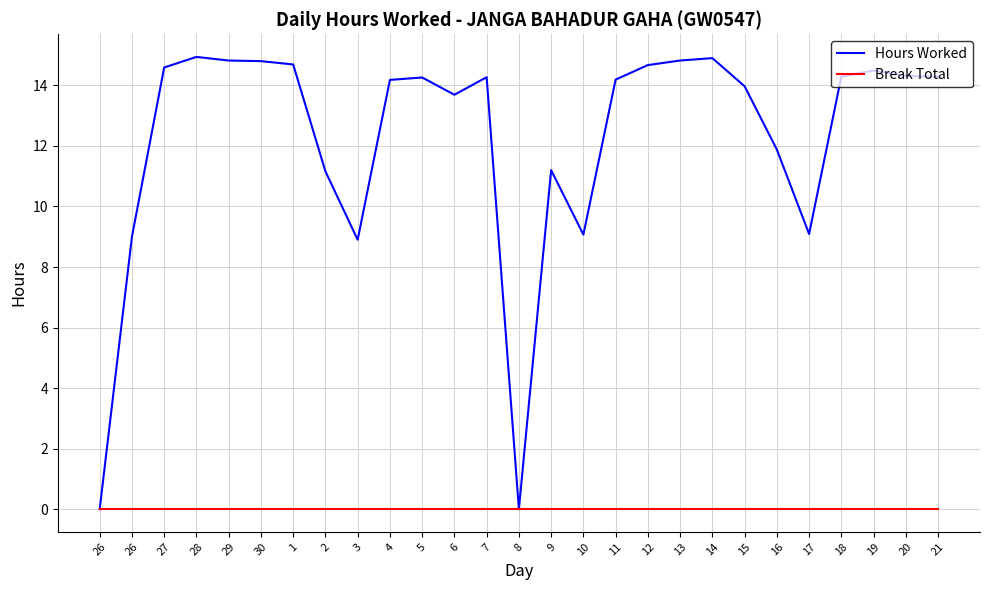

Between 20 and 3, which is larger?

20